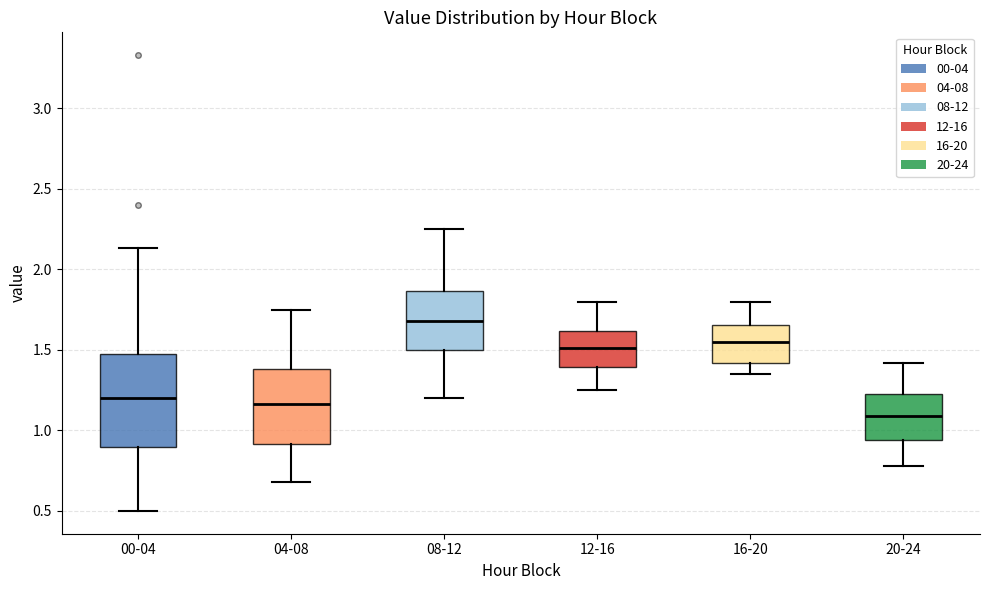

Reading left to right, transcribe this box plot: for each box, give where its median line is, the range the box spans, and where its two whiskers end, as read against the y-axis. The values are not printed on the chart, so give them approximately, as read against the axis.

00-04: median 1.20, box 0.90 to 1.45, whiskers 0.50 to 2.15
04-08: median 1.15, box 0.90 to 1.40, whiskers 0.70 to 1.75
08-12: median 1.70, box 1.50 to 1.85, whiskers 1.20 to 2.25
12-16: median 1.50, box 1.40 to 1.60, whiskers 1.25 to 1.80
16-20: median 1.55, box 1.40 to 1.65, whiskers 1.35 to 1.80
20-24: median 1.10, box 0.95 to 1.25, whiskers 0.80 to 1.40